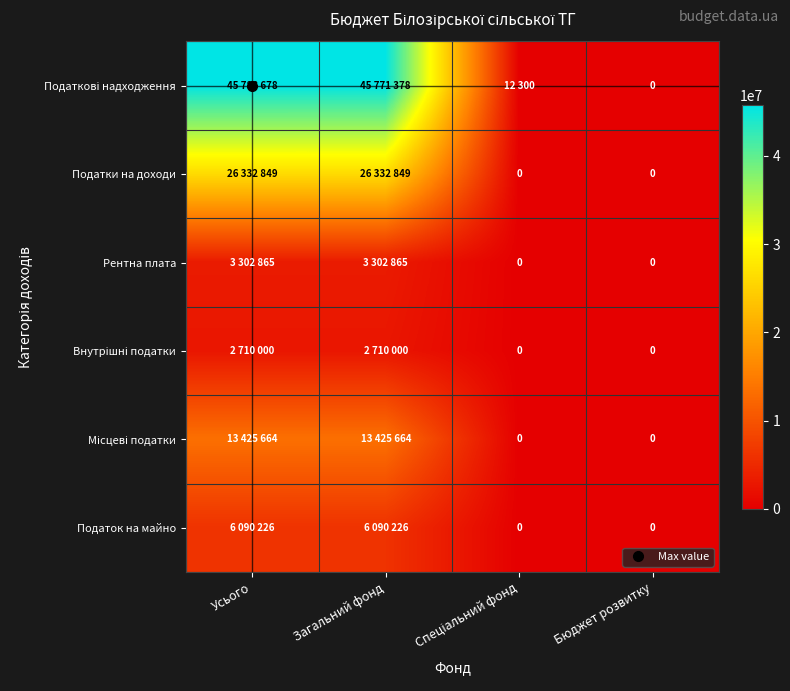

List the series in order of their peak value, lowest first.

Внутрішні податки, Рентна плата, Податок на майно, Місцеві податки, Податки на доходи, Податкові надходження